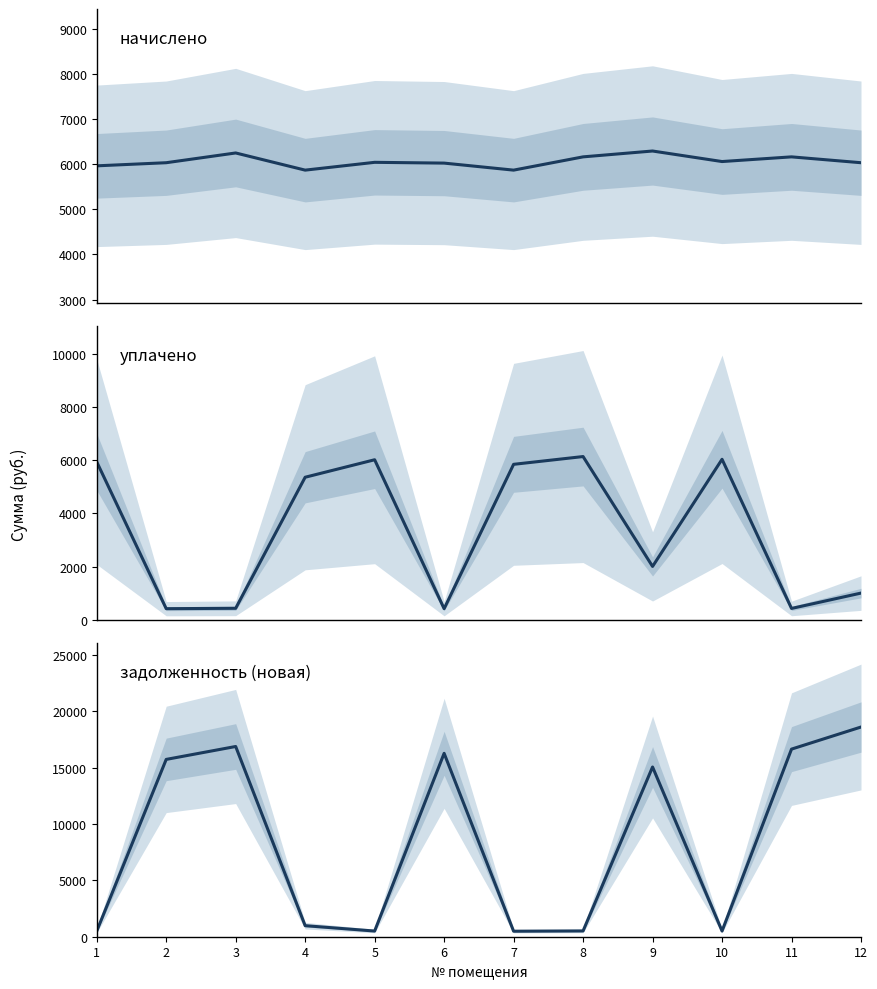

Does the chart have visible grid lines?

No